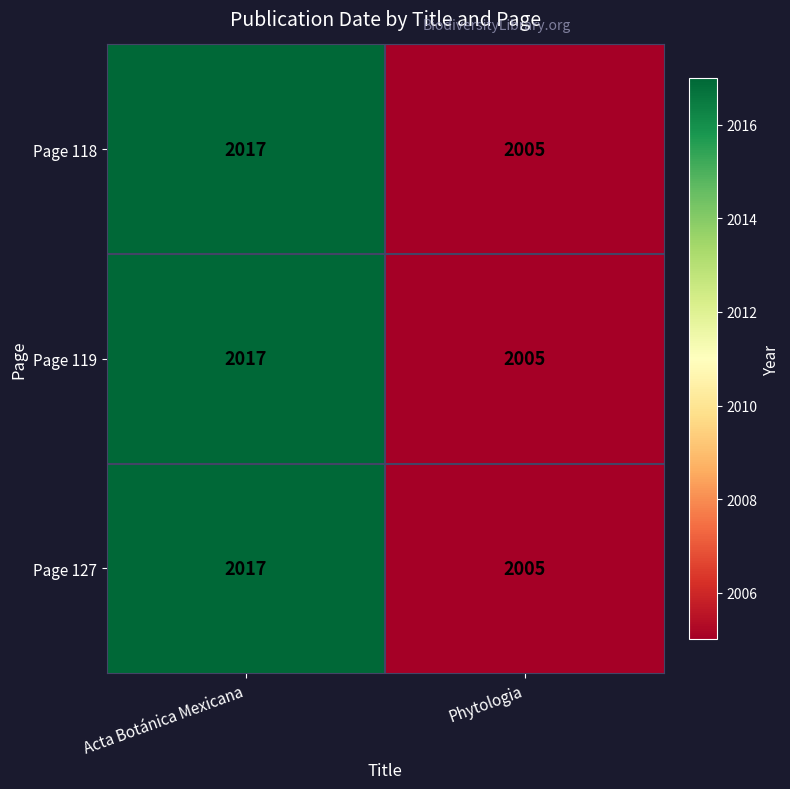

Reading left to right, what are all the values shown in this chart?

Page 118: Acta Botánica Mexicana=2017	Phytologia=2005
Page 119: Acta Botánica Mexicana=2017	Phytologia=2005
Page 127: Acta Botánica Mexicana=2017	Phytologia=2005